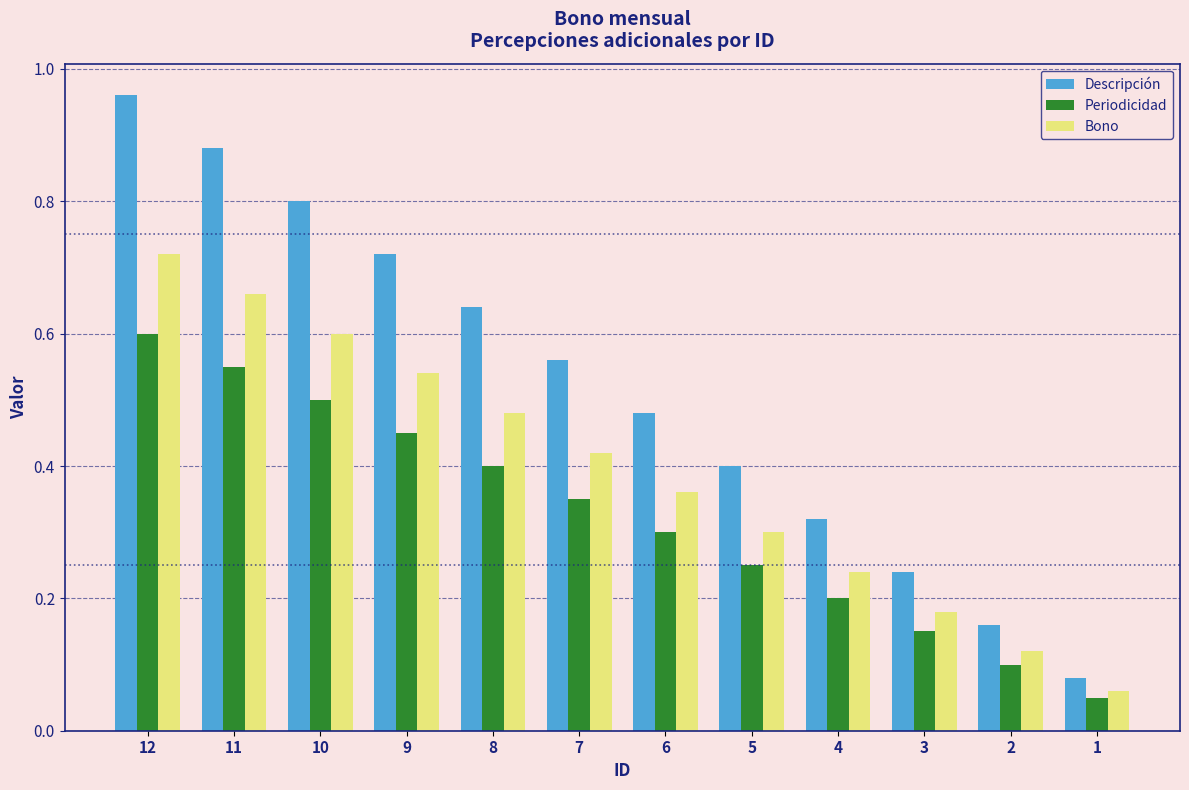

True or false: Bono has a value of 0.0 at 2.

False